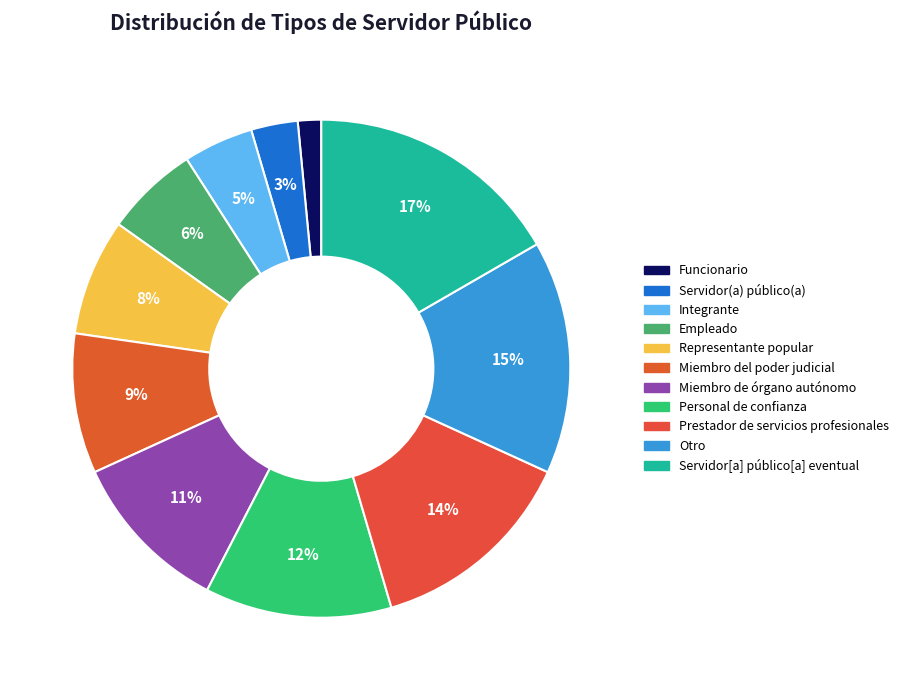

To the nearest percent, what portion does Servidor(a) público(a) represent?

3%